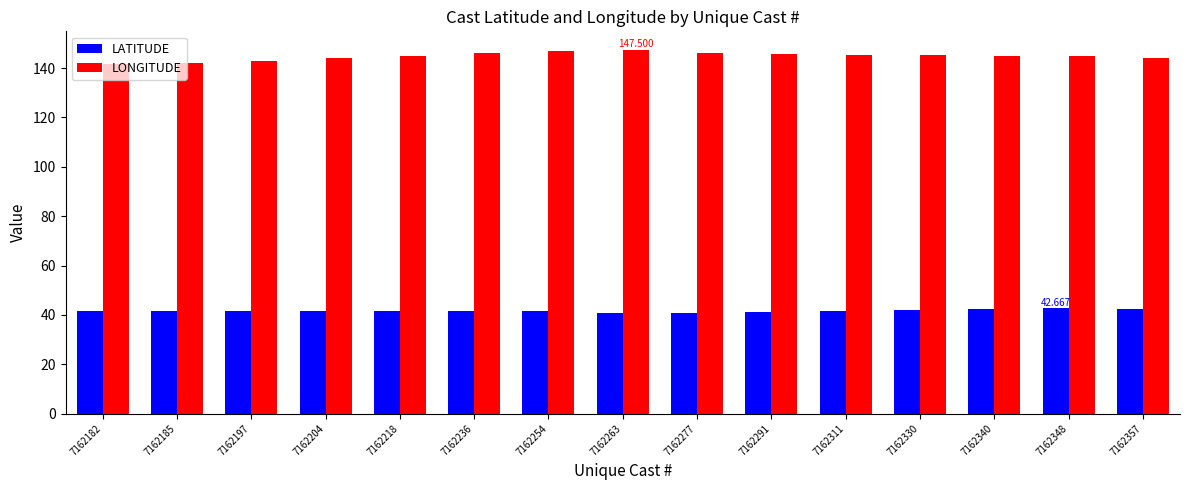

What is the value of the LONGITUDE bar at the 10th from the left?

145.7